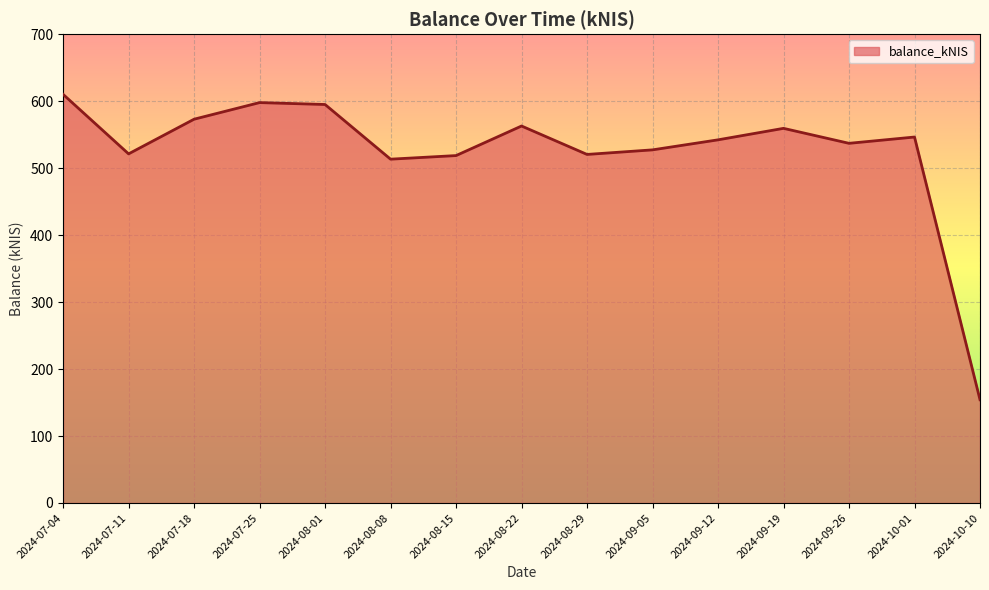

What is the ratio of the value at 2024-07-11 to the value at 2024-08-08?

1.0